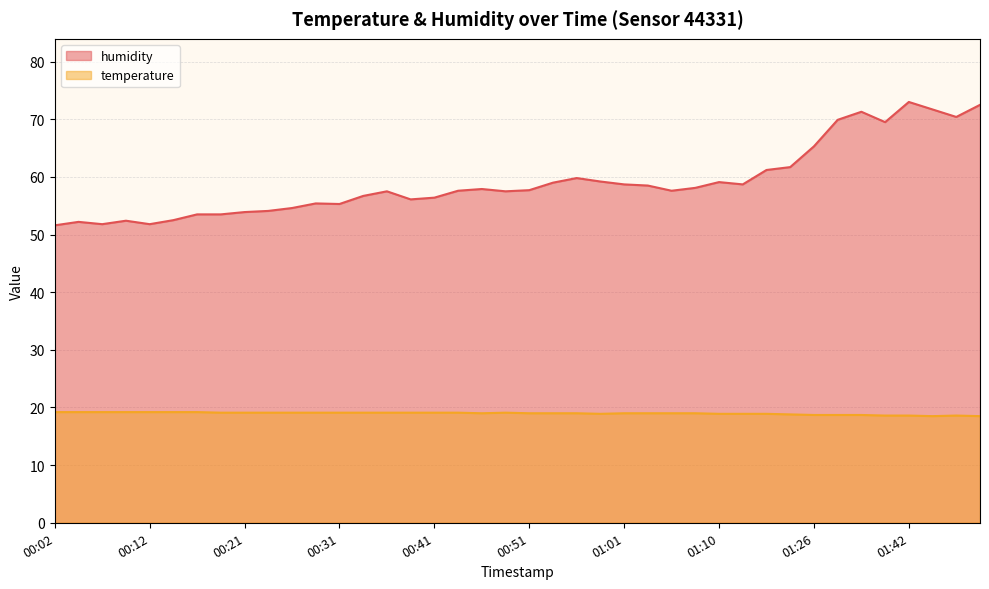

Which series has the largest range (max minus min)?

humidity